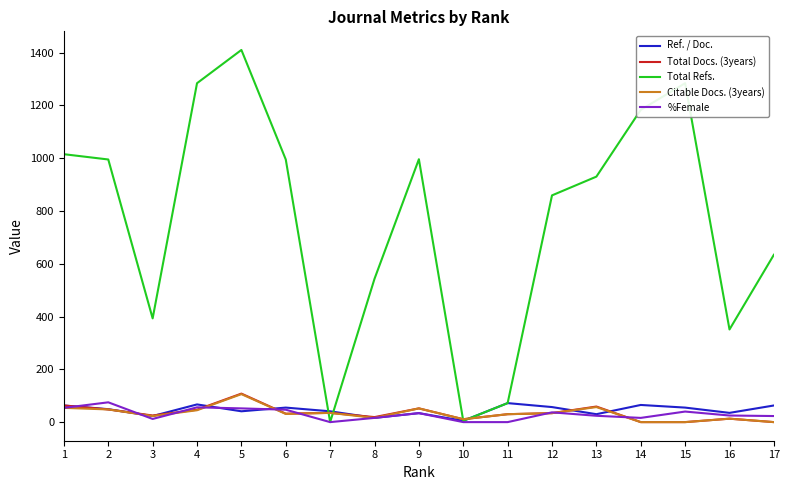

The value of Citable Docs. (3years) at 12 is 34. True or false?

True